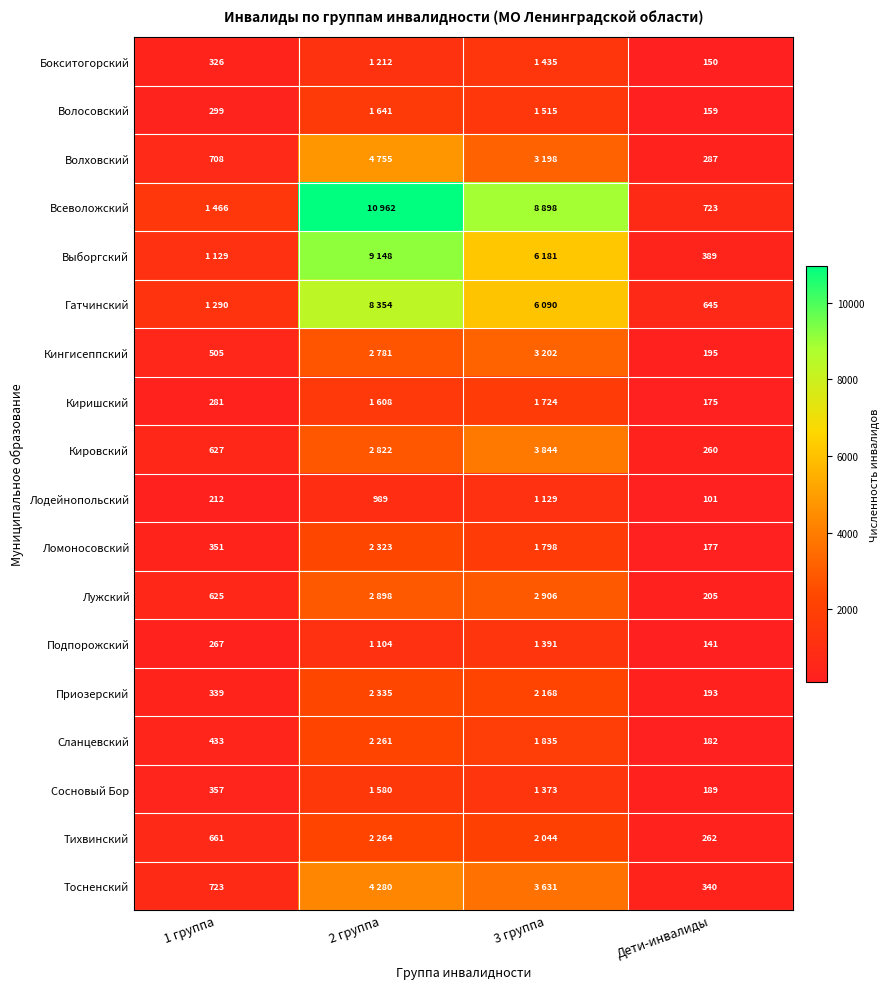

Rank the series at Дети-инвалиды from lowest to highest value.

Лодейнопольский, Подпорожский, Бокситогорский, Волосовский, Киришский, Ломоносовский, Сланцевский, Сосновый Бор, Приозерский, Кингисеппский, Лужский, Кировский, Тихвинский, Волховский, Тосненский, Выборгский, Гатчинский, Всеволожский